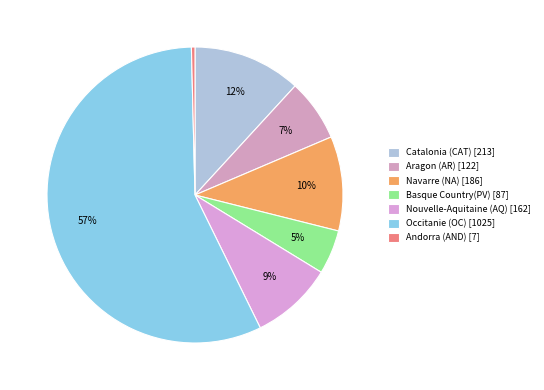

Which category has the biggest portion of the pie?

Occitanie (OC)